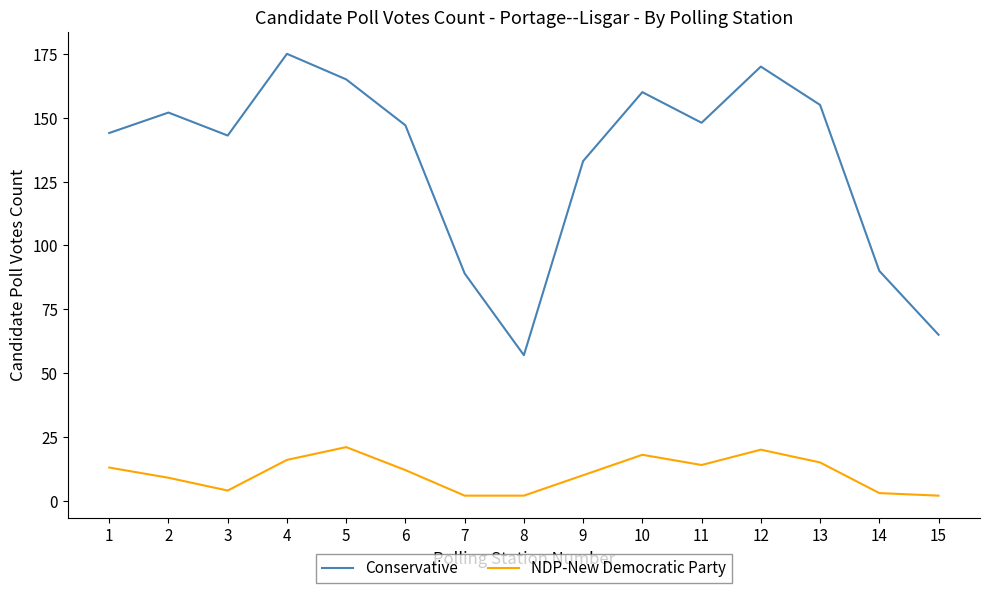

What is the maximum value for NDP-New Democratic Party?

21